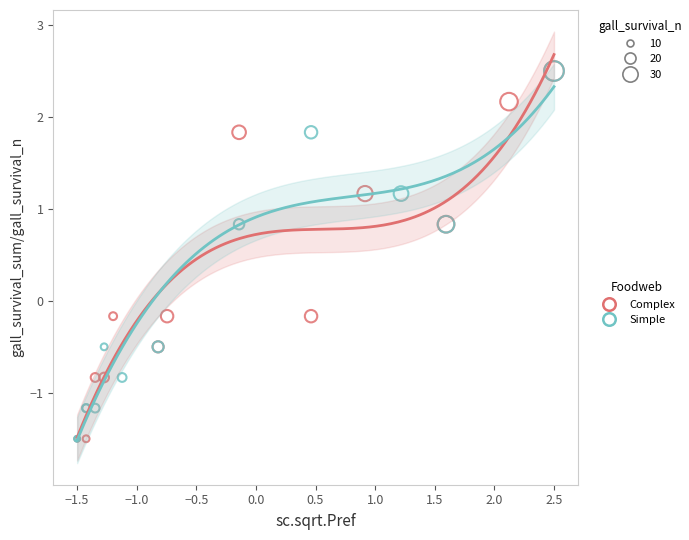

What are all the series names shown in the legend?

Complex, Simple